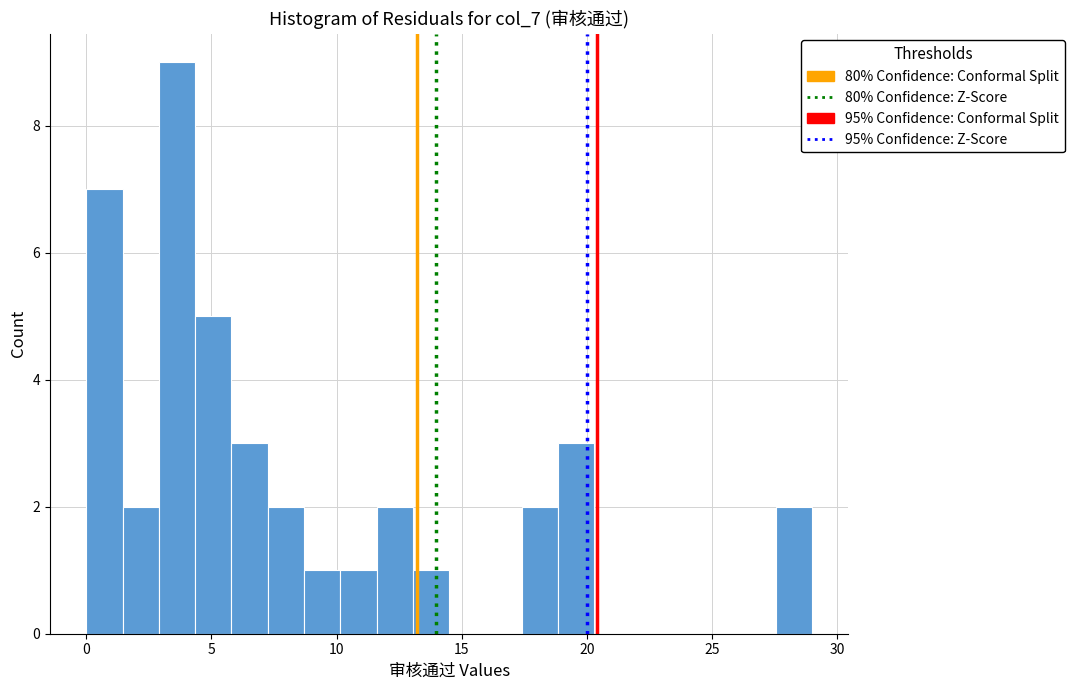

Read against the x-axis, roughly where is the centre of the tallest bar?

3.5